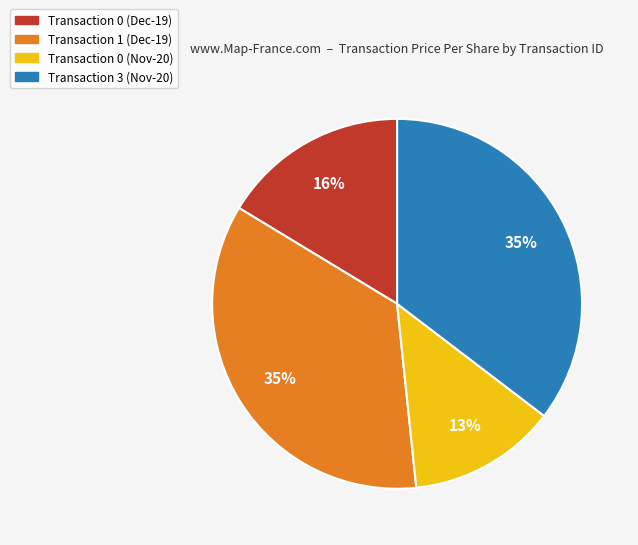

To the nearest percent, what is the difference between the largest and smallest slice percentages?

22%